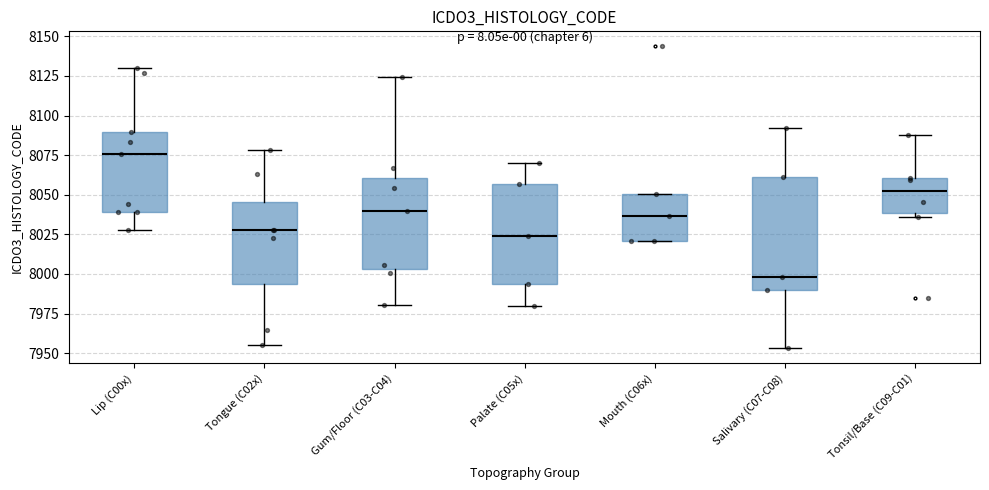

Reading left to right, transcribe this box plot: for each box, give where its median line is, the range the box spans, and where its two whiskers end, as read against the y-axis. The values are not printed on the chart, so give them approximately, as read against the axis.

Lip (C00x): median 8075, box 8040 to 8090, whiskers 8030 to 8130
Tongue (C02x): median 8030, box 7995 to 8045, whiskers 7955 to 8080
Gum/Floor (C03-C04): median 8040, box 8005 to 8060, whiskers 7980 to 8125
Palate (C05x): median 8025, box 7995 to 8055, whiskers 7980 to 8070
Mouth (C06x): median 8035, box 8020 to 8050, whiskers 8020 to 8050
Salivary (C07-C08): median 8000, box 7990 to 8060, whiskers 7955 to 8090
Tonsil/Base (C09-C01): median 8050, box 8040 to 8060, whiskers 8035 to 8090